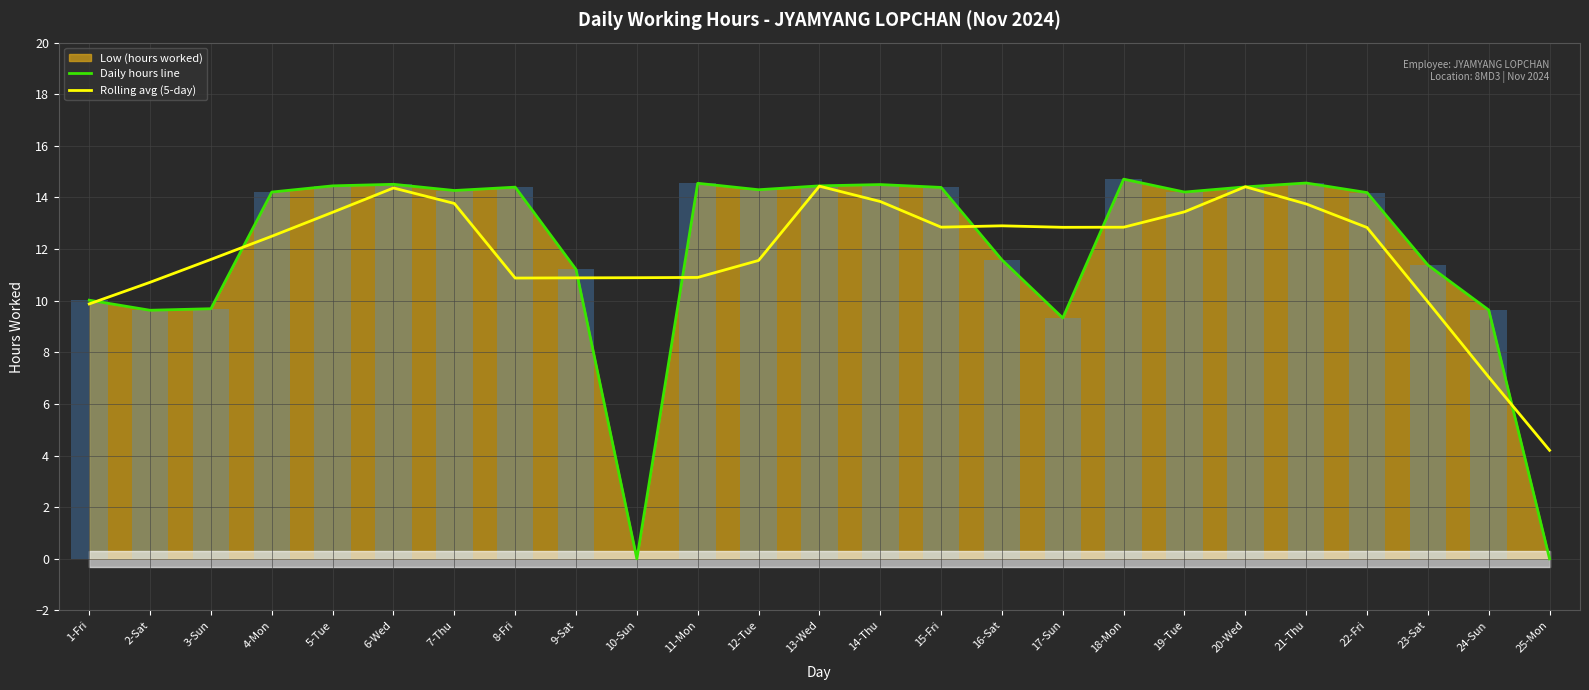

What is the spread (max minus min) of values at 15-Fri?

1.5